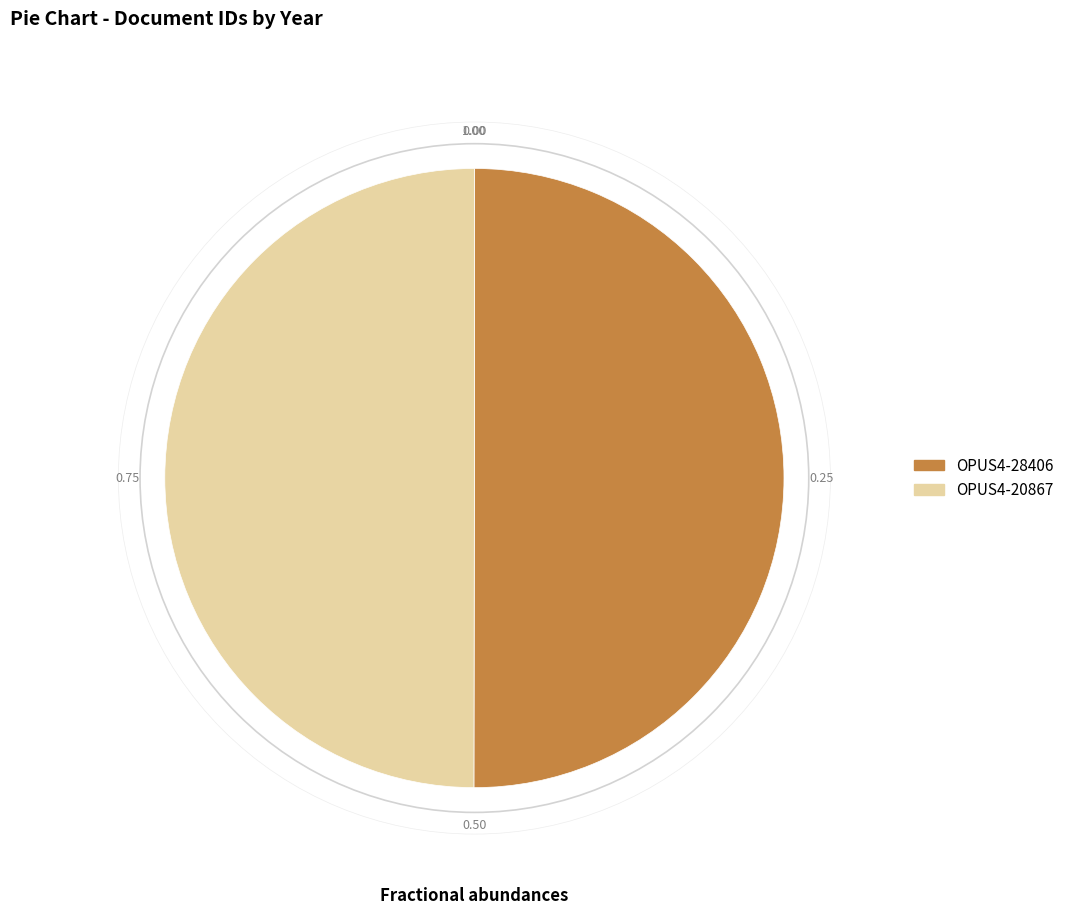

What is the ratio of the value at OPUS4-28406 to the value at OPUS4-20867?

1.0